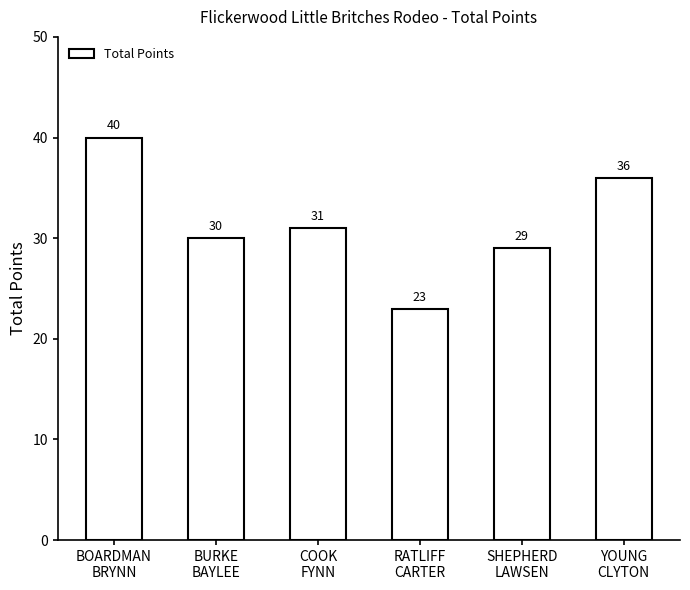

At which category does the chart reach its peak across all series?

BOARDMAN
BRYNN